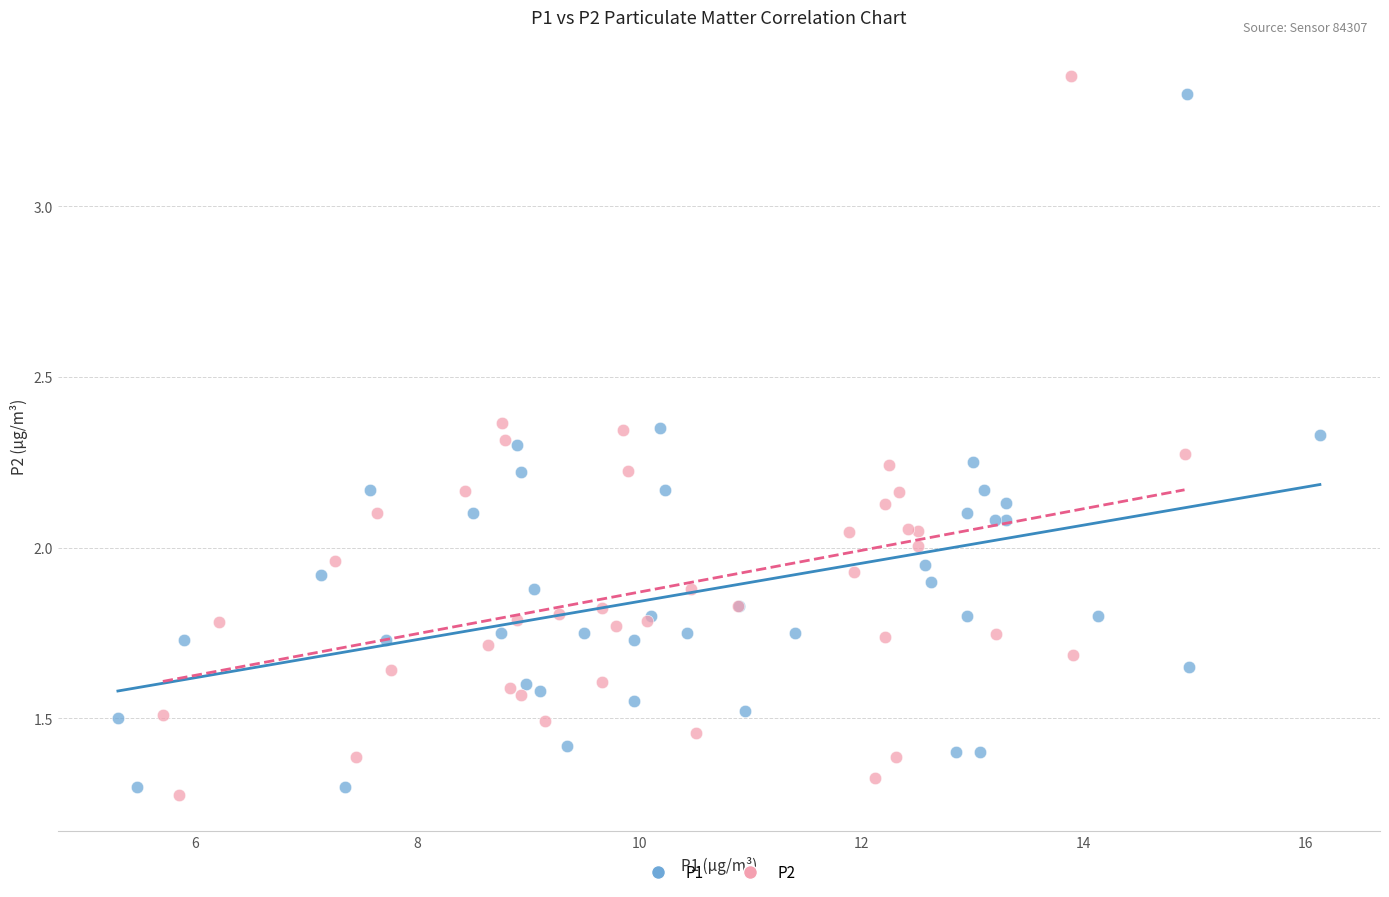

Which series reaches the minimum Y coordinate?

P2